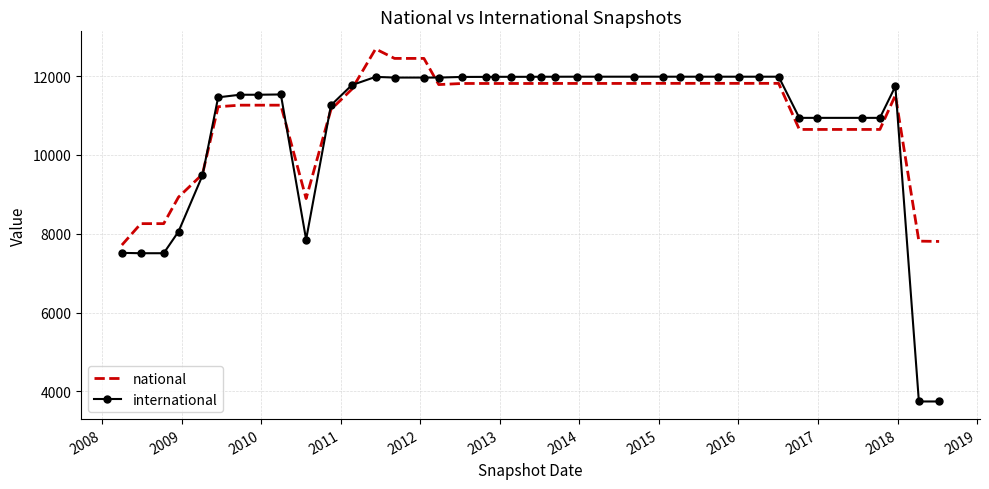

What is the maximum value shown in the chart?

12690